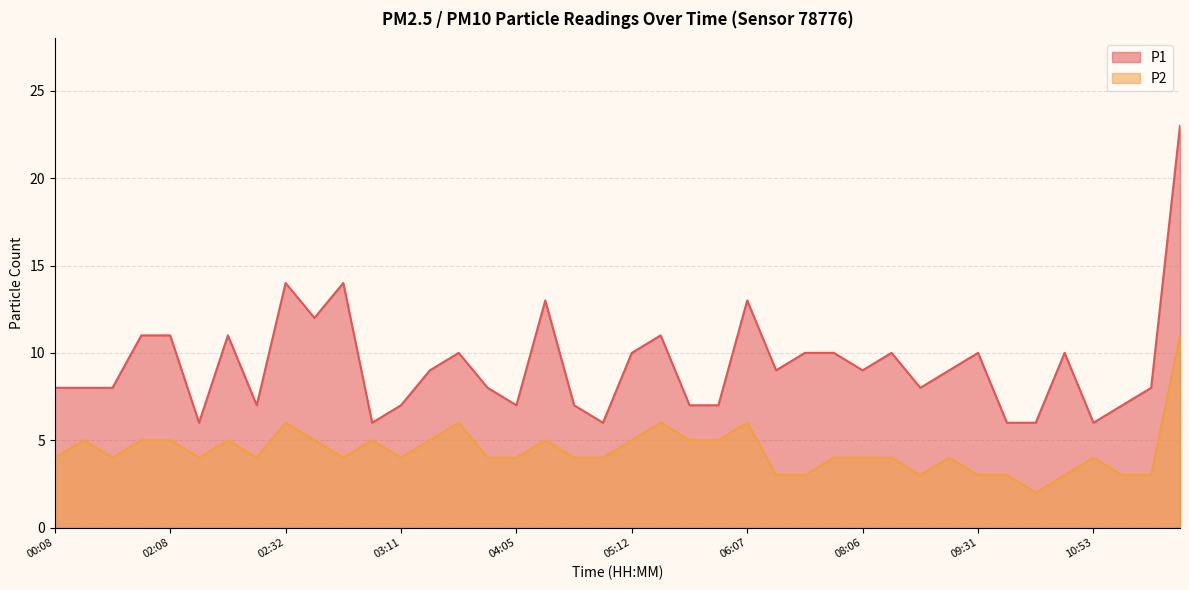

At 06:07, list the series in order from largest to smallest.

P1, P2